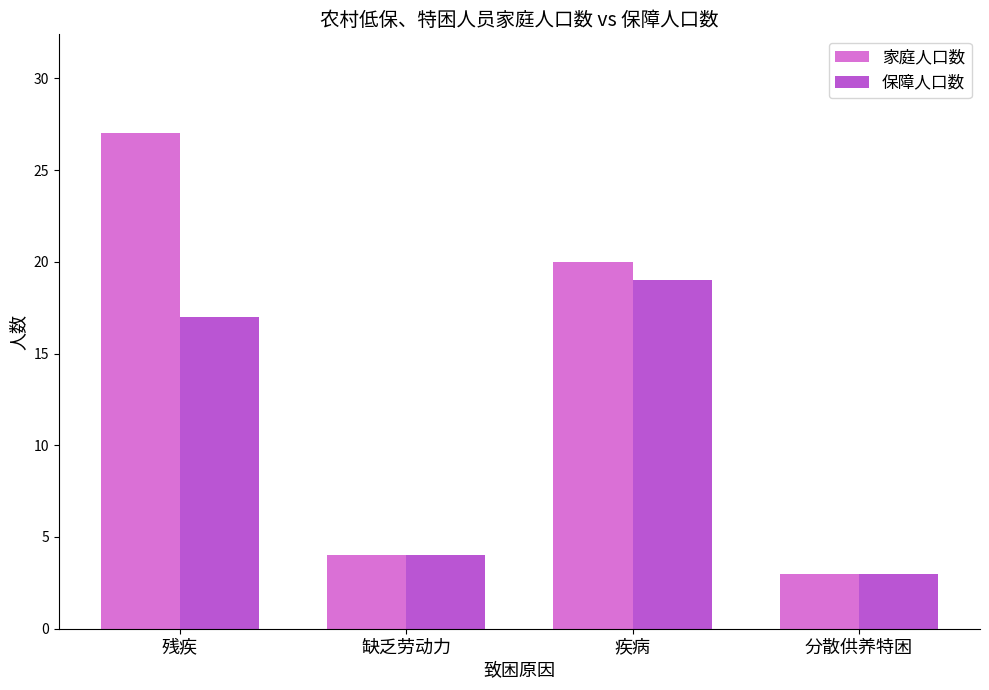

The 家庭人口数 series shows 3 at 分散供养特困. True or false?

True